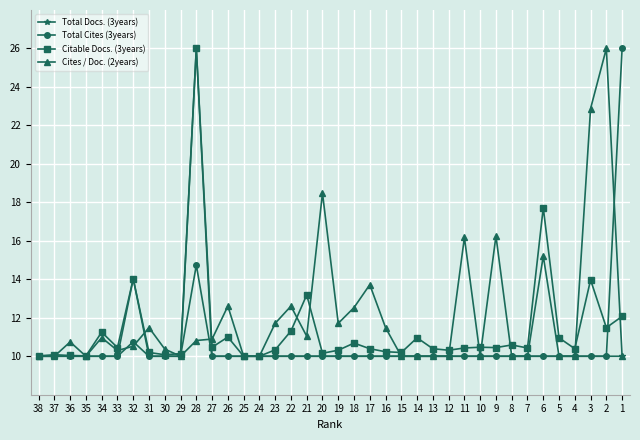

Which category has the highest value in the Total Docs. (3years) series?

28